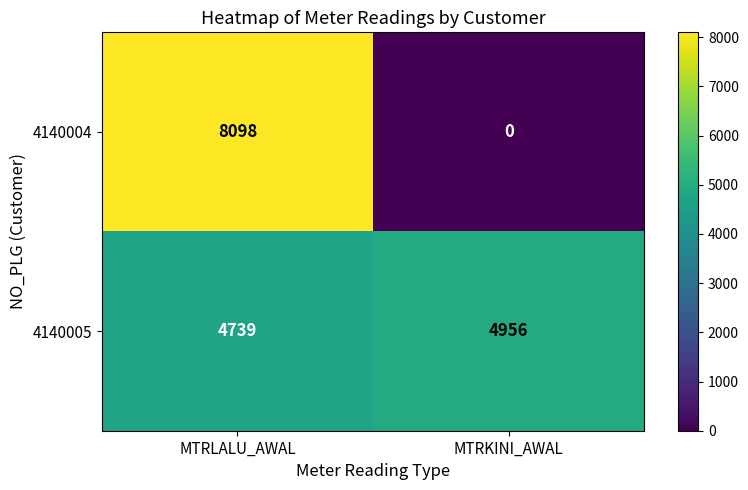

The 4140004 series shows 0 at MTRKINI_AWAL. True or false?

True